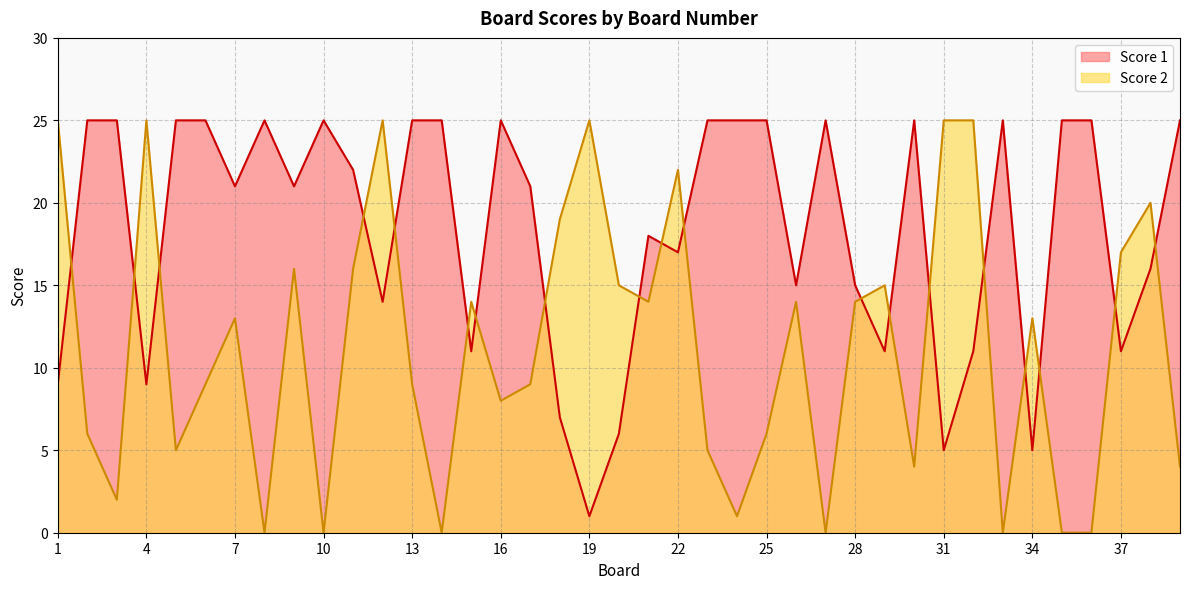

What is the maximum value shown in the chart?

25